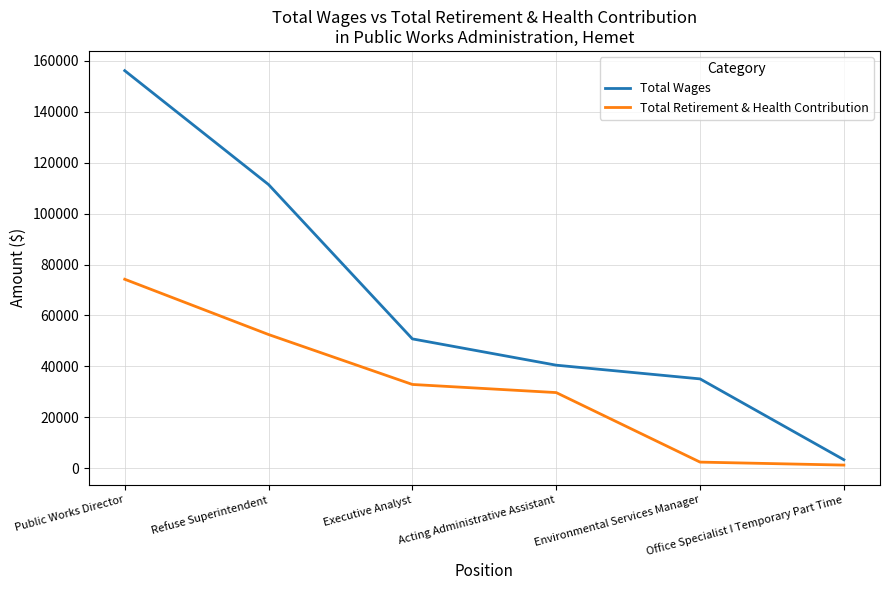

What is the sum of all Total Wages values?

397308